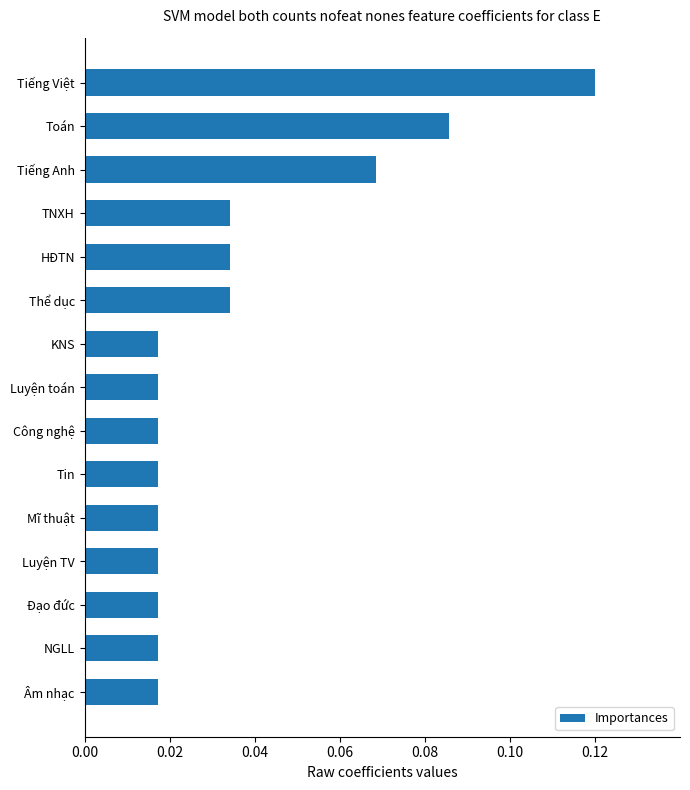

What position from the bottom is Âm nhạc?

1